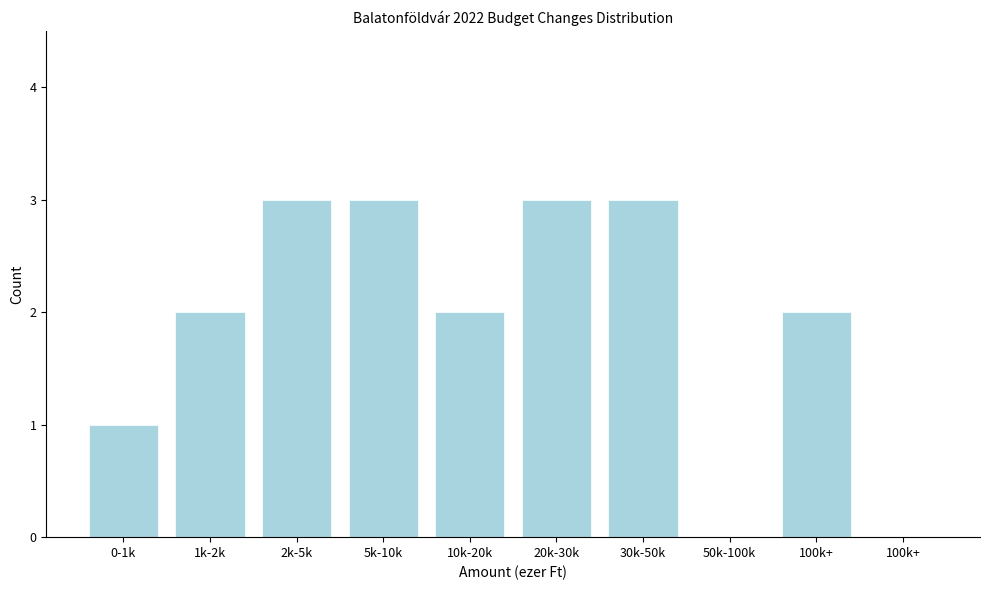

Are the bars horizontal?

No